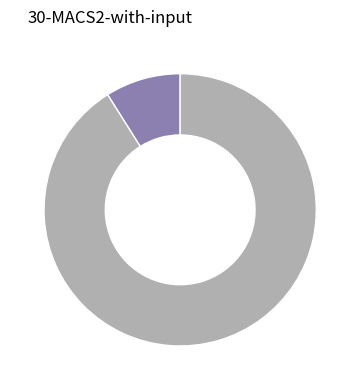

Does any single category account for the majority?

Yes